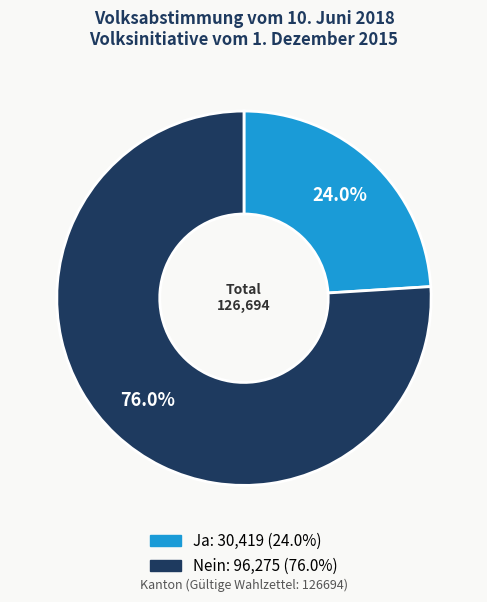

Is it true that Nein is 84% of the pie?

False